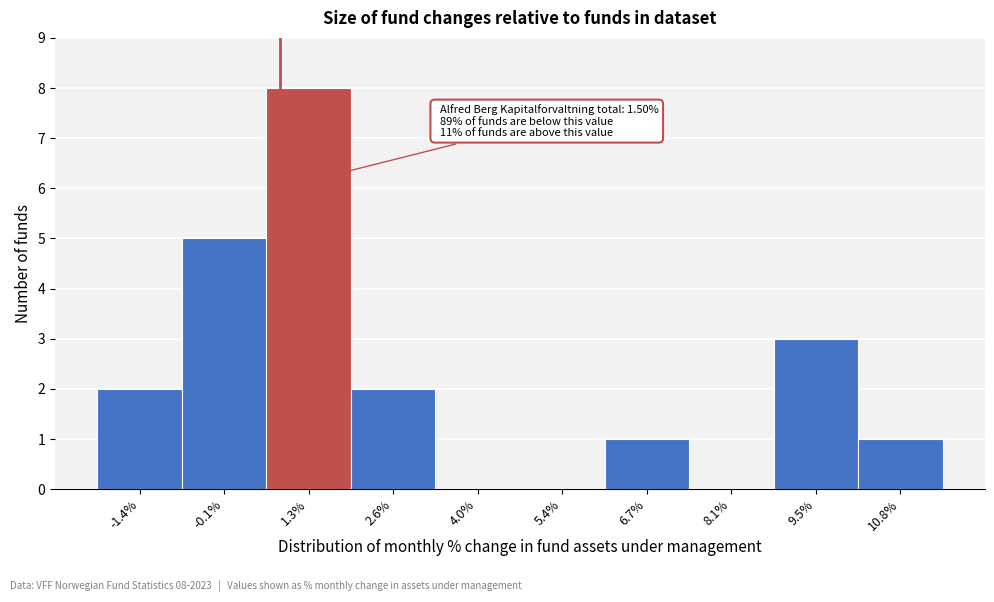

Reading left to right, what are all the values shown in this chart?

-1.4%=2	-0.1%=5	1.3%=8	2.6%=2	4.0%=0	5.4%=0	6.7%=1	8.1%=0	9.5%=3	10.8%=1